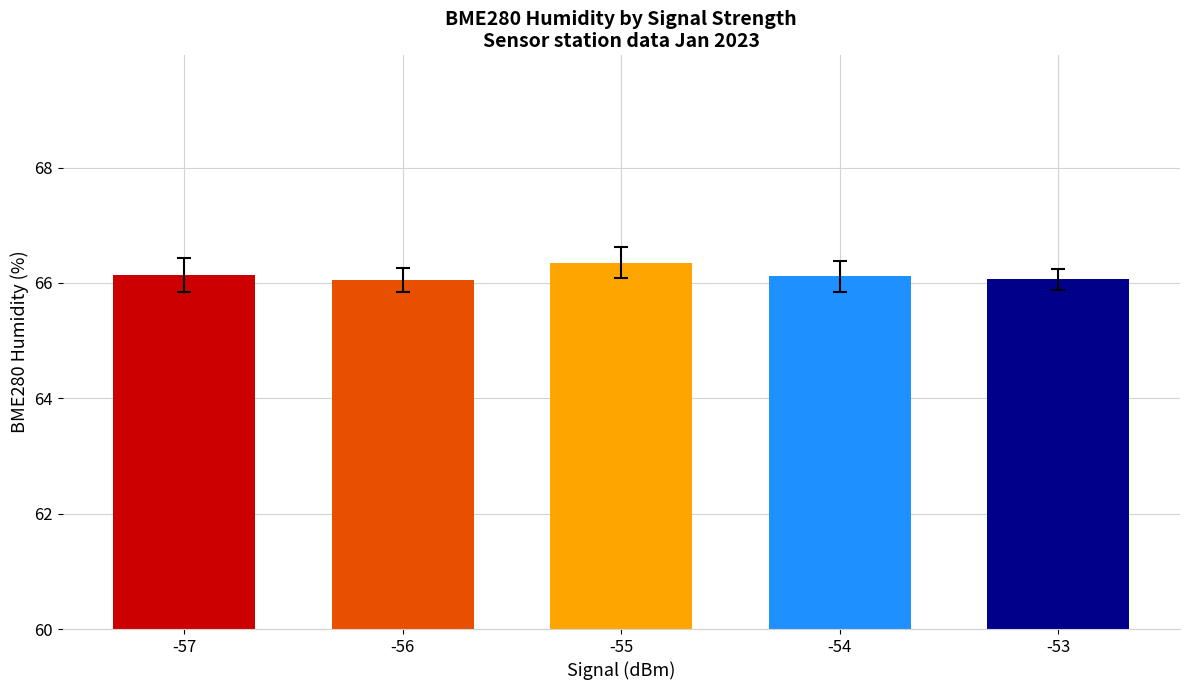

The value at -57 is 66.1. True or false?

True